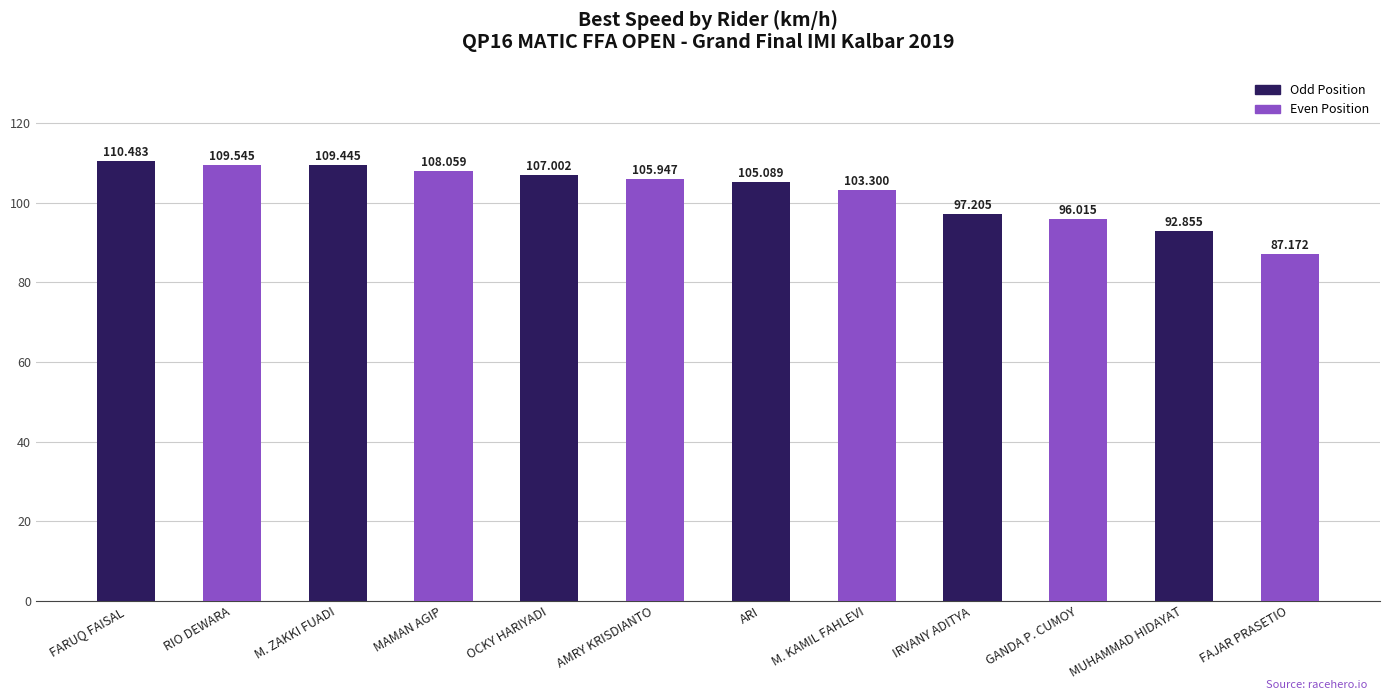

What is the average value?

102.7